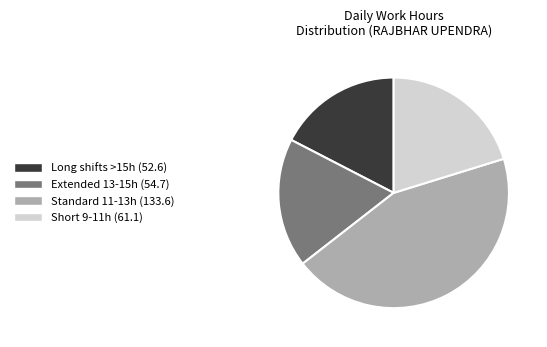

Does any single category account for the majority?

No